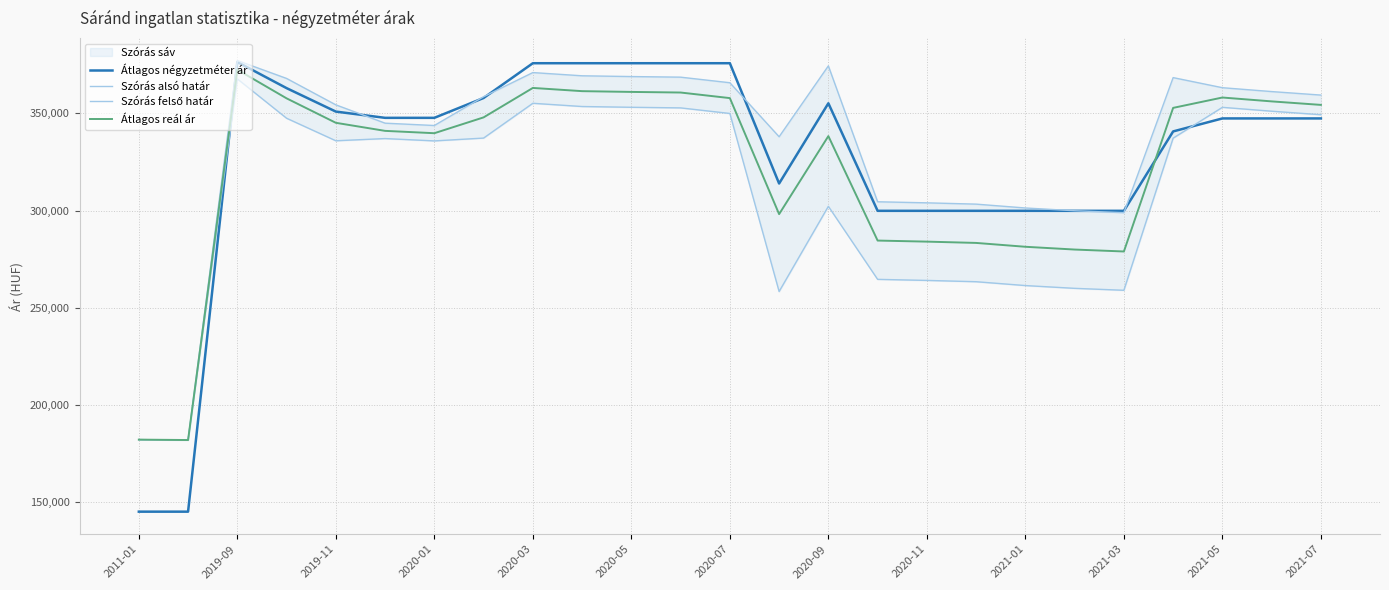

At how many categories does at least one series exceed 165344?

25